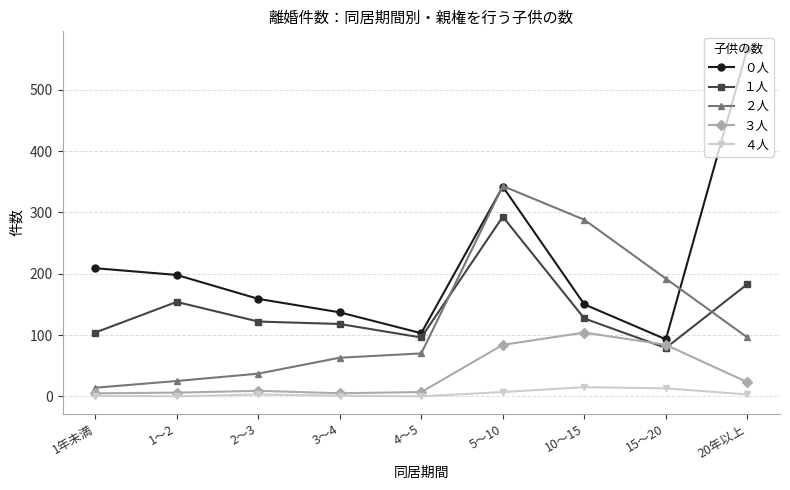

True or false: ２人 has a value of 70 at 4～5.

True